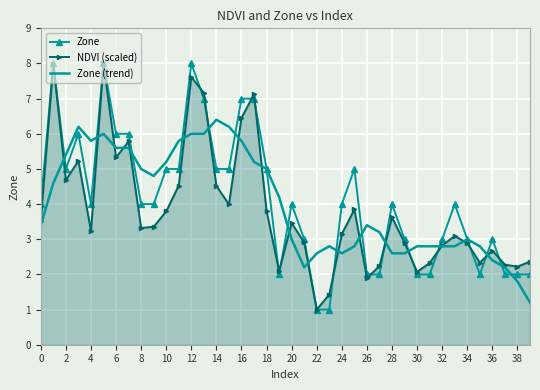

How many intersections are there between Zone (trend) and NDVI (scaled)?

18